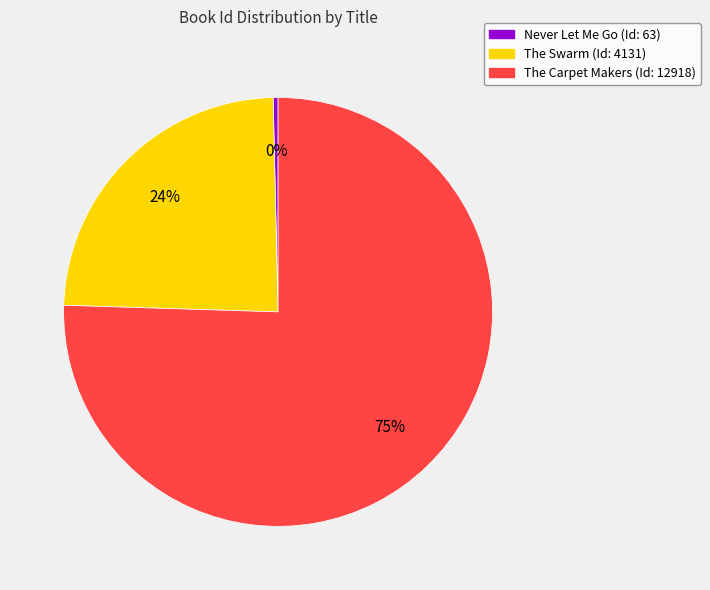

Do The Swarm and Never Let Me Go together represent more than half of the pie?

No